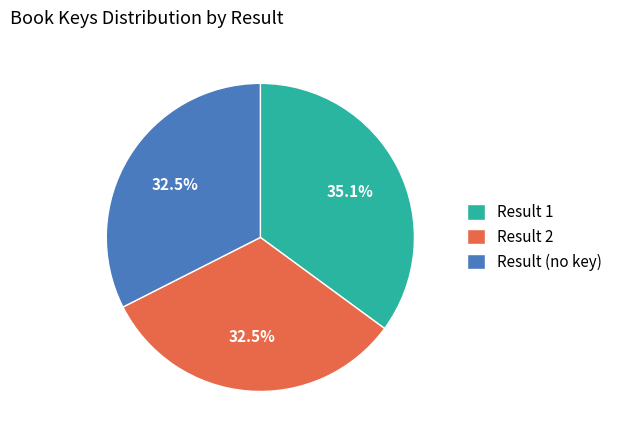

Which category has the biggest portion of the pie?

Result 1